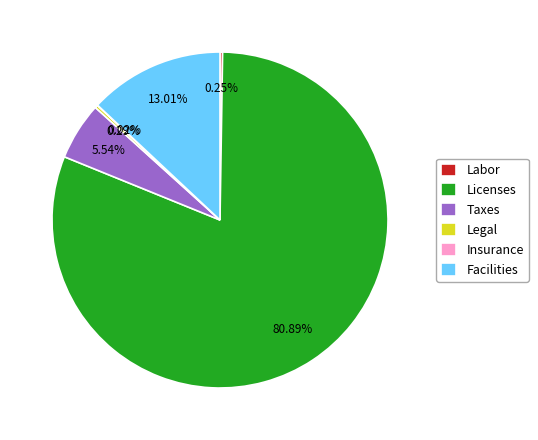

Which category has the biggest portion of the pie?

Licenses